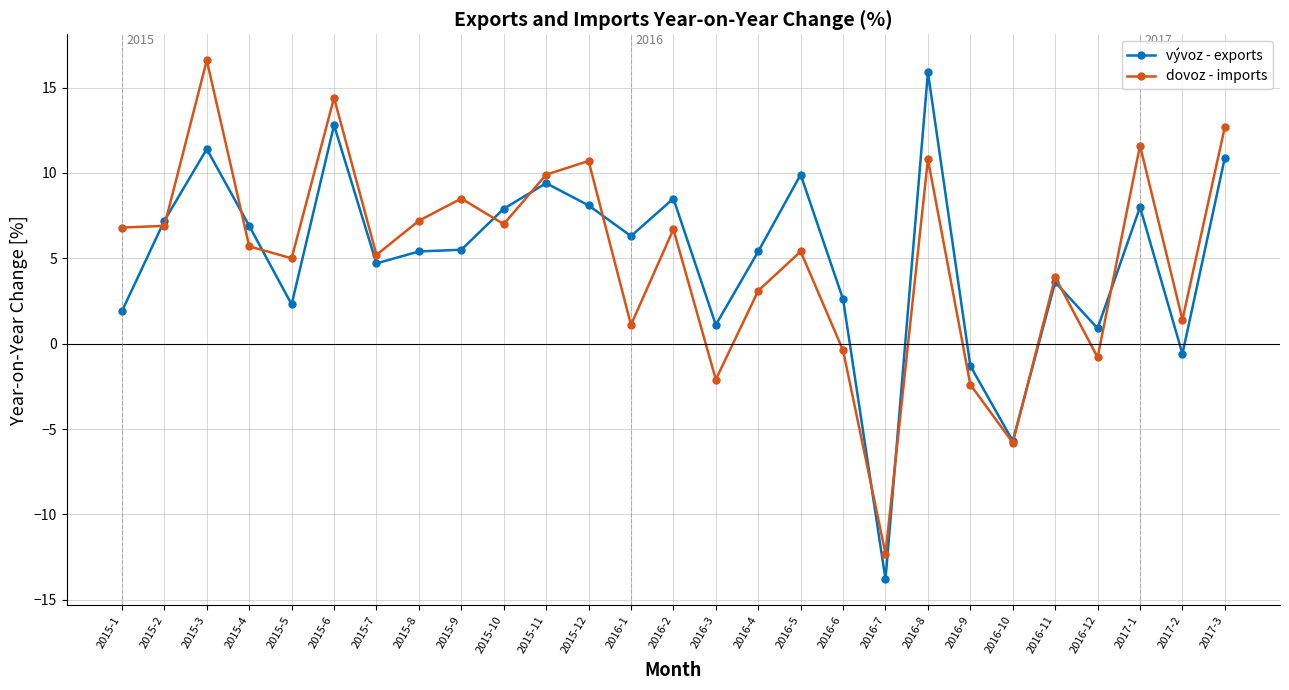

True or false: vývoz - exports has a value of 8.7 at 2016-1.

False